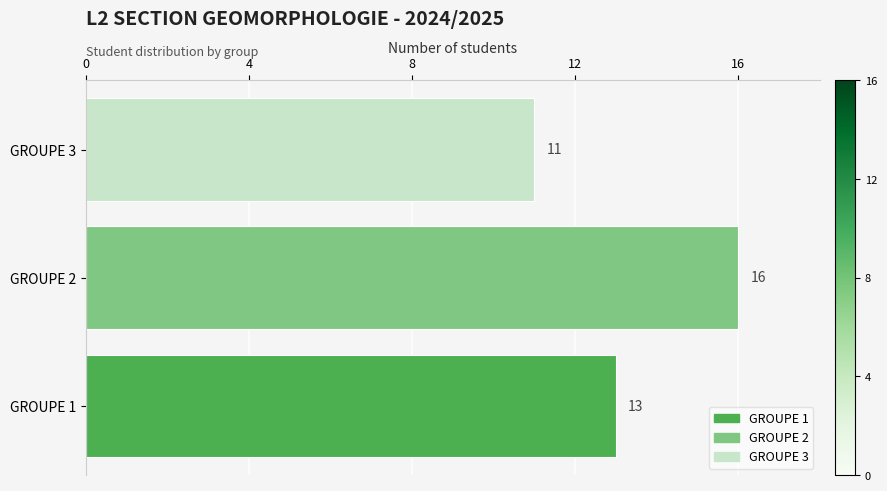

What is the change in value from GROUPE 1 to GROUPE 2?

+3